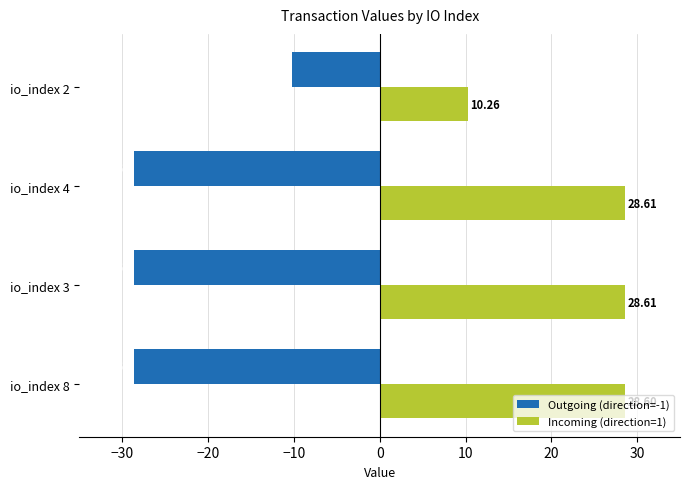

What is the average value of the Outgoing (direction=-1) series?

-24.0